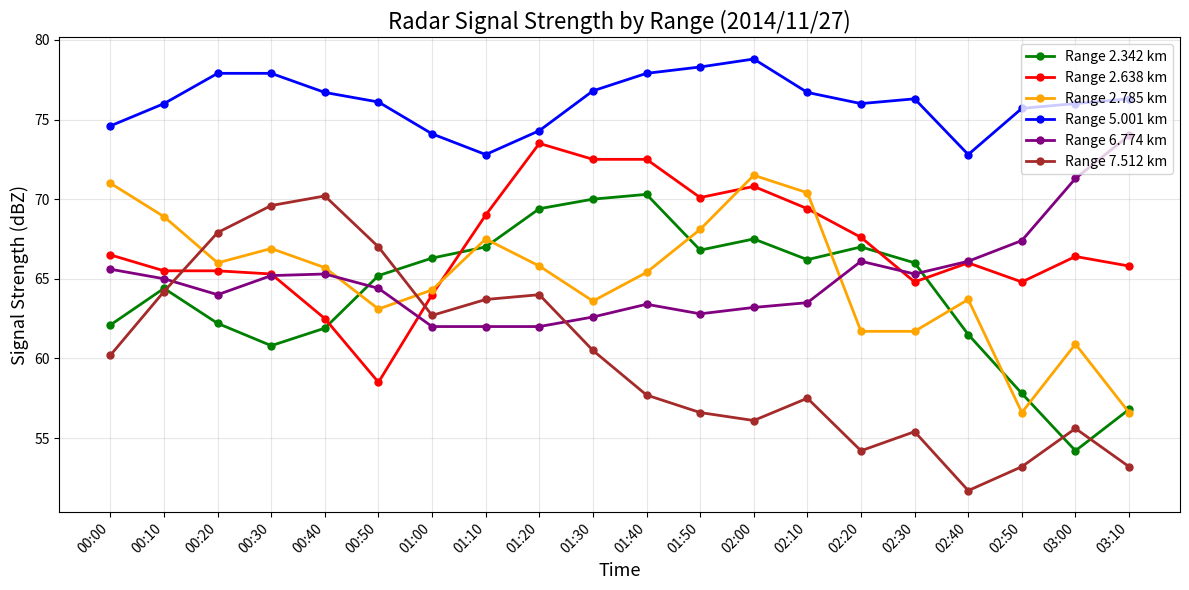

In Range 7.512 km, how many points are lower than both neighbors (excluding endpoints)?

4